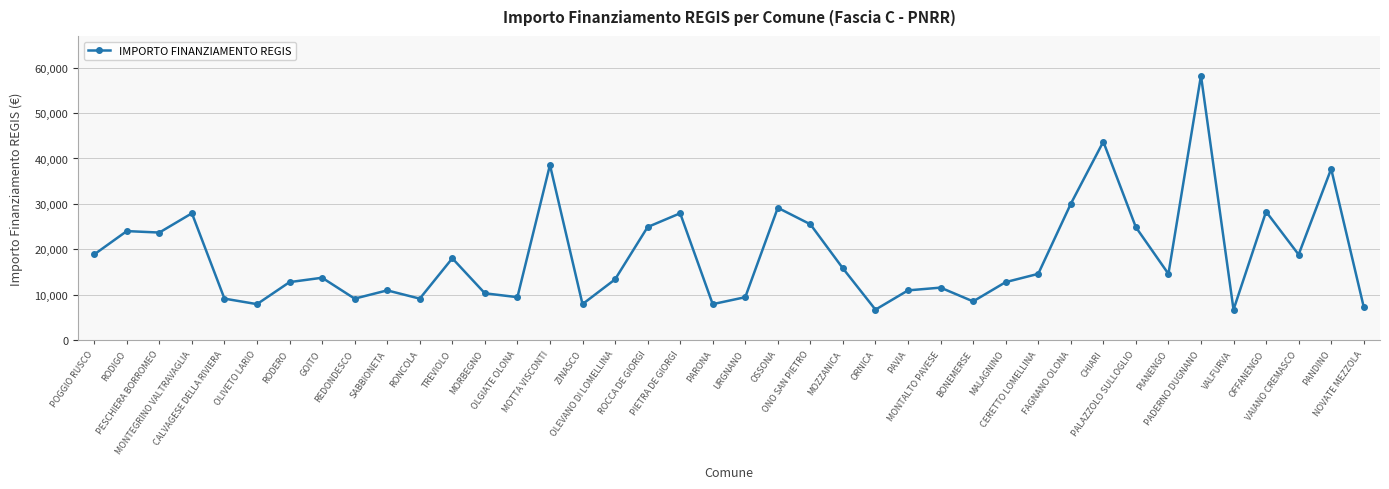

What is the minimum value shown in the chart?

6677